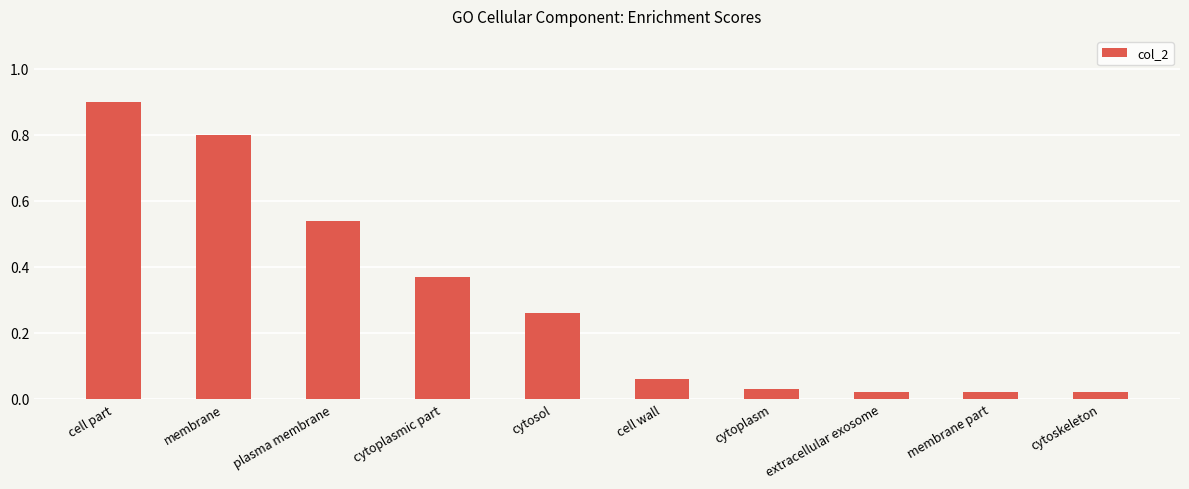

The value at membrane is 1.3. True or false?

False